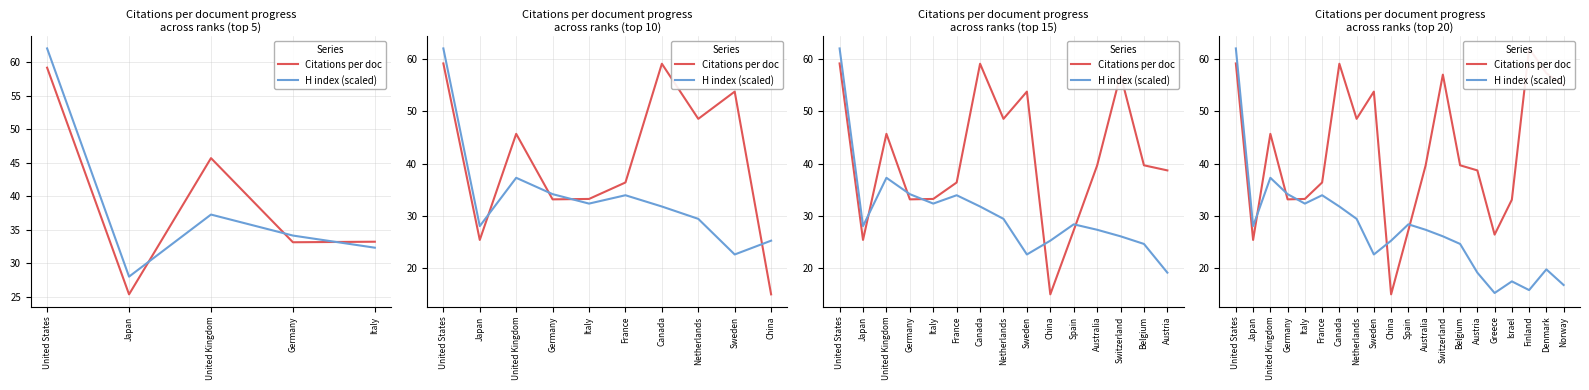

Which series has the largest total across all categories?

Citations per doc